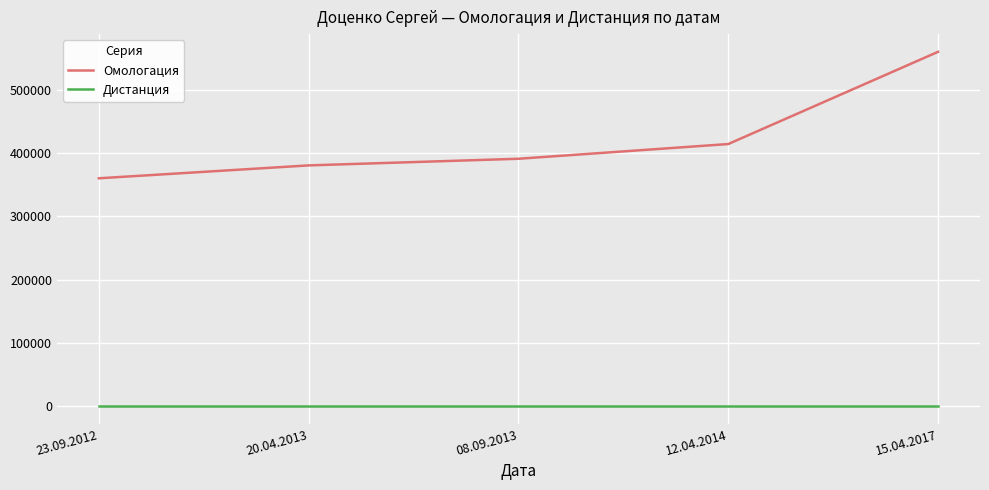

True or false: Дистанция and Омологация cross at least once.

False